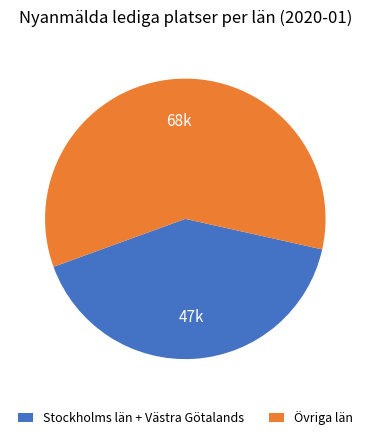

Do Övriga län and Stockholms län + Västra Götalands together represent more than half of the pie?

Yes